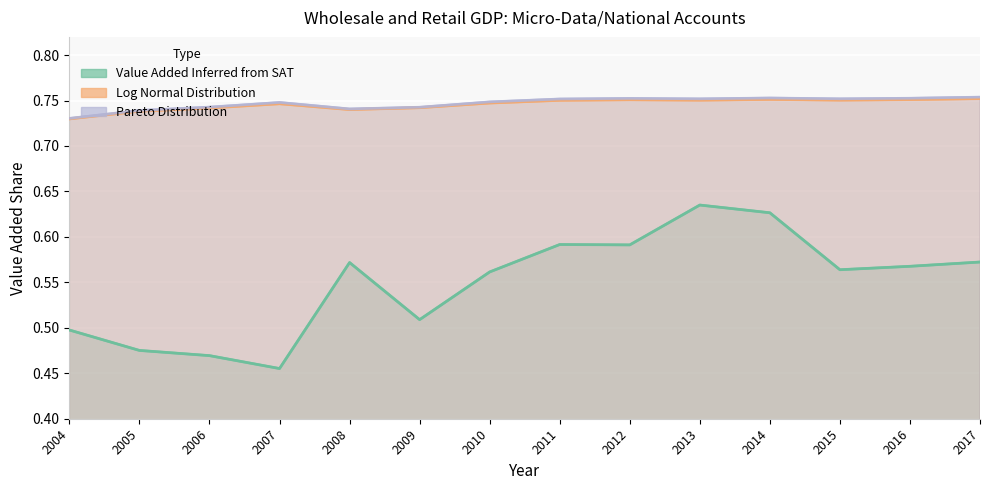

At which category does Value Added Inferred from SAT reach its first local valley?

2007